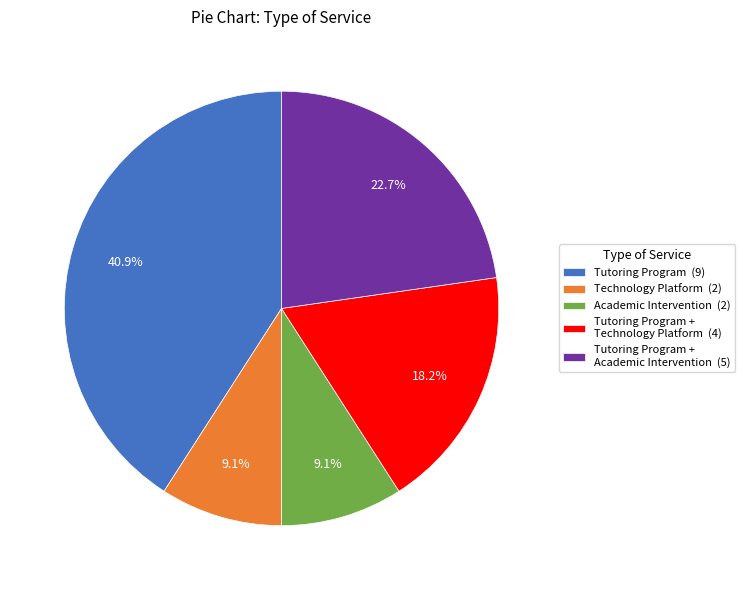

Which slice is the largest?

Tutoring Program (9)